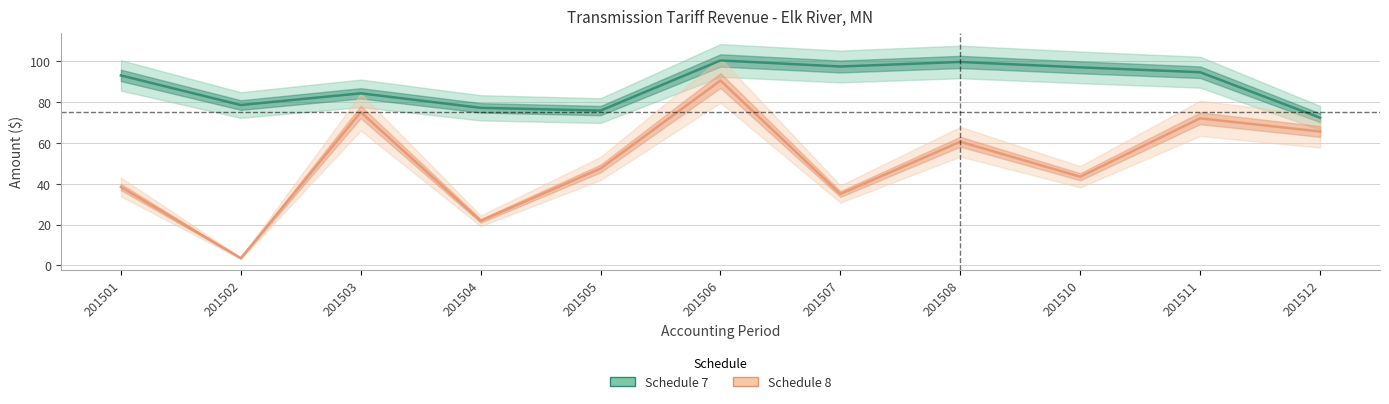

The value of Schedule 7 at 201506 is 161.6. True or false?

False